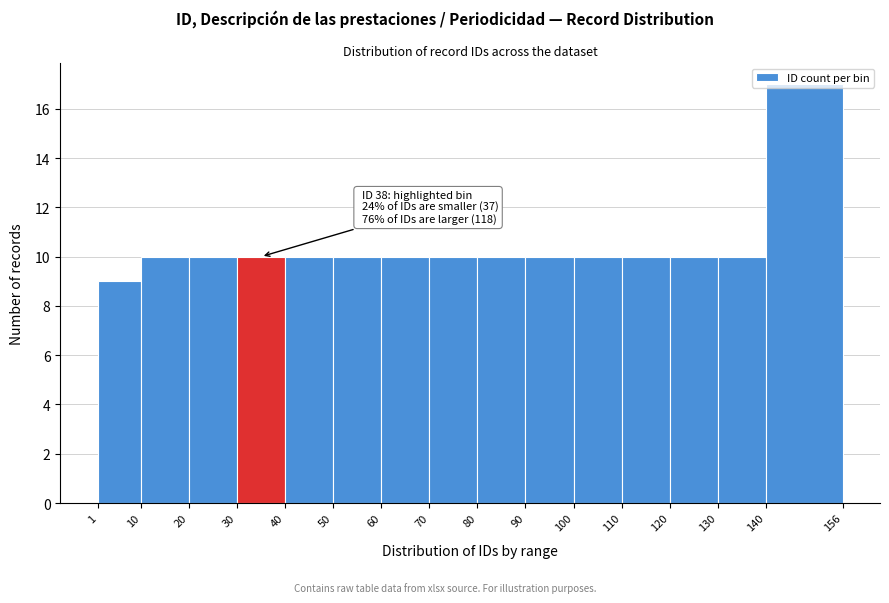

Which range on the x-axis has the tallest bar?

140 to 156